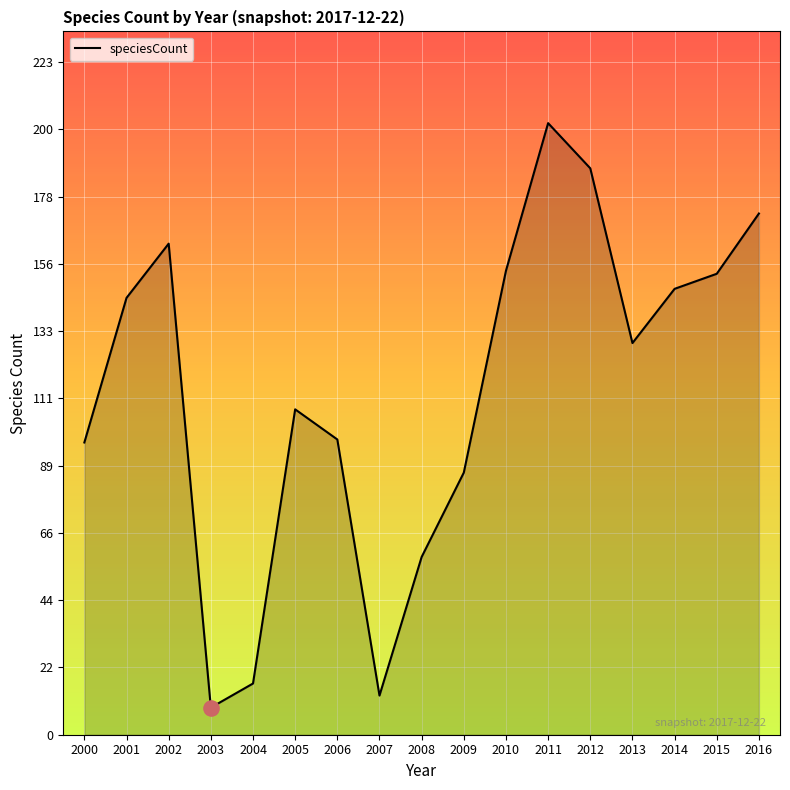

What is the change in value from 2008 to 2015?

+94